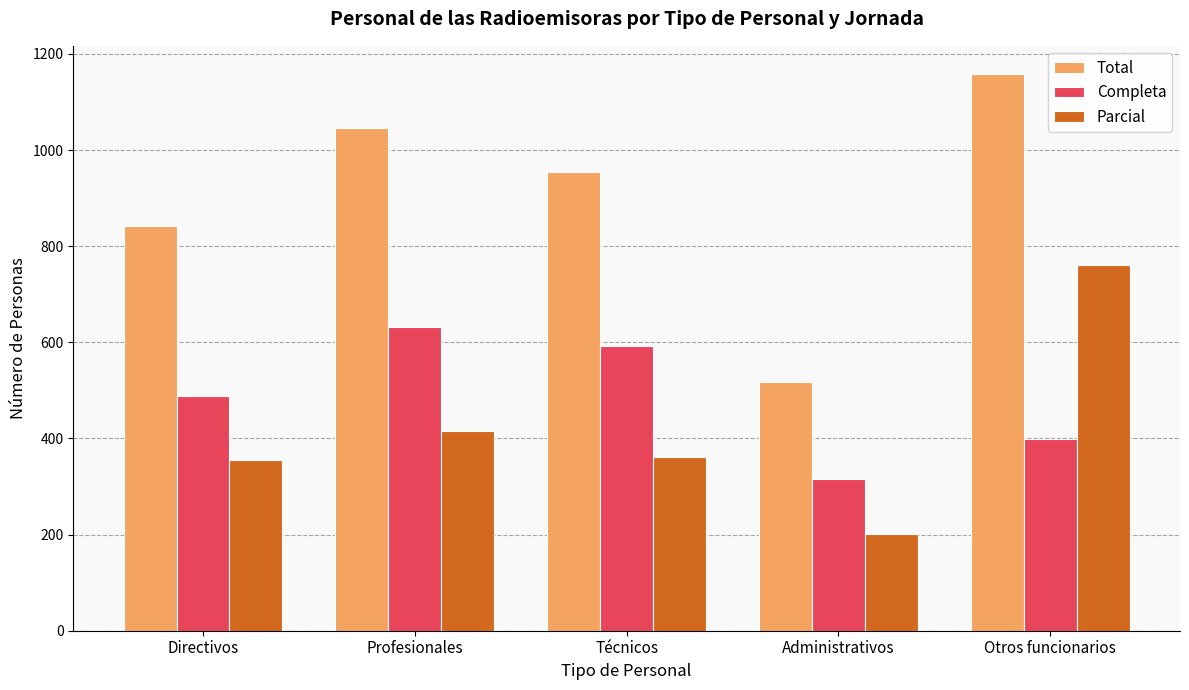

Are the bars horizontal?

No